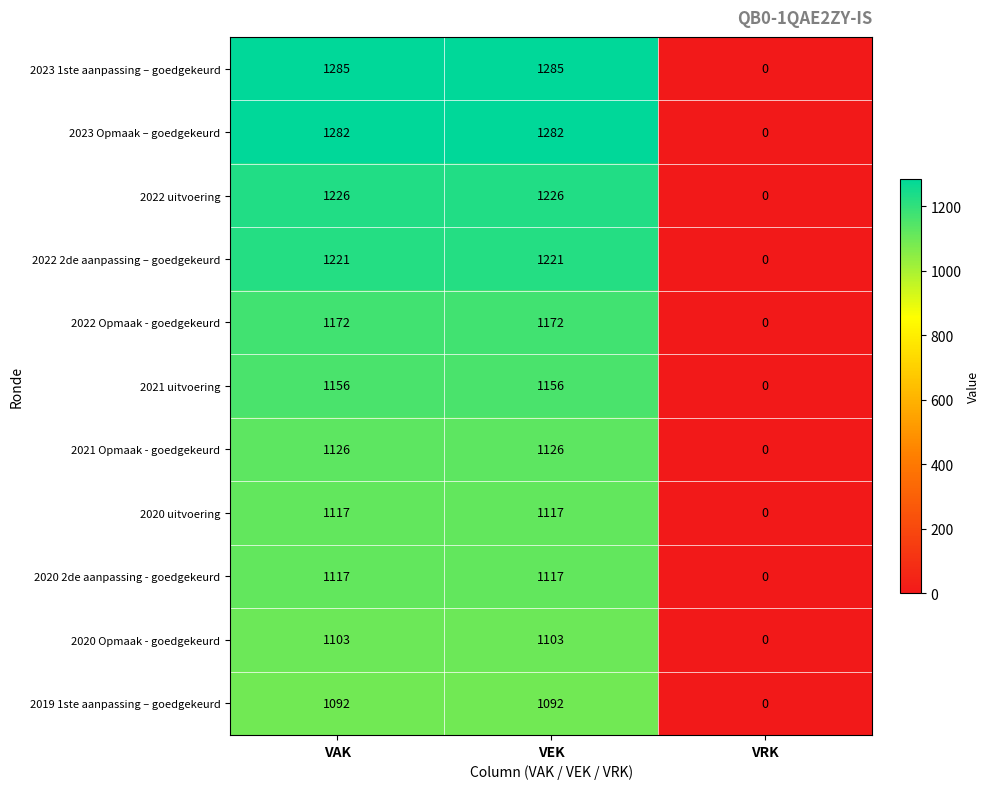

Count the number of categories in the chart.

3